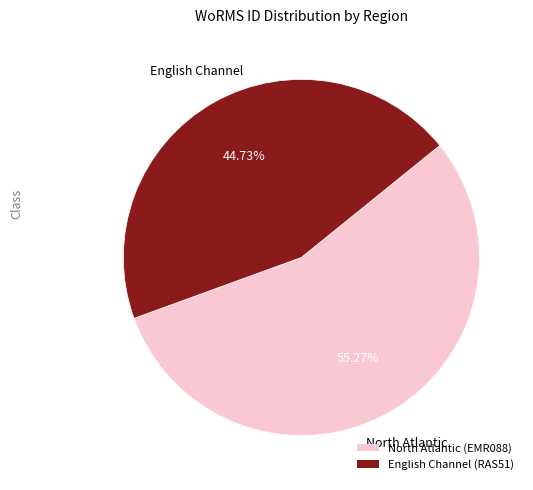

Between English Channel (RAS51) and North Atlantic (EMR088), which is larger?

North Atlantic (EMR088)